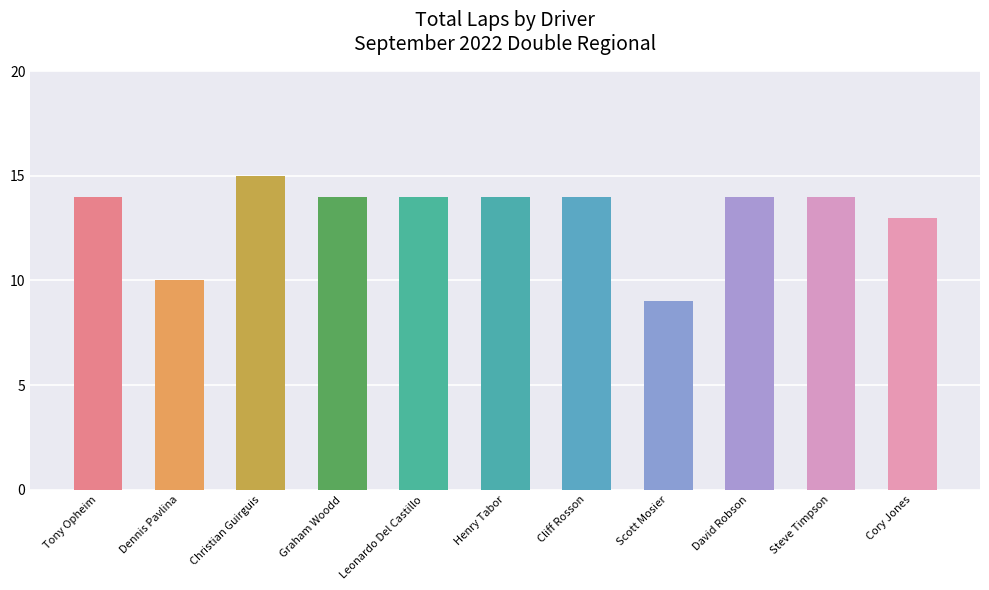

What is the sum of all values?

145